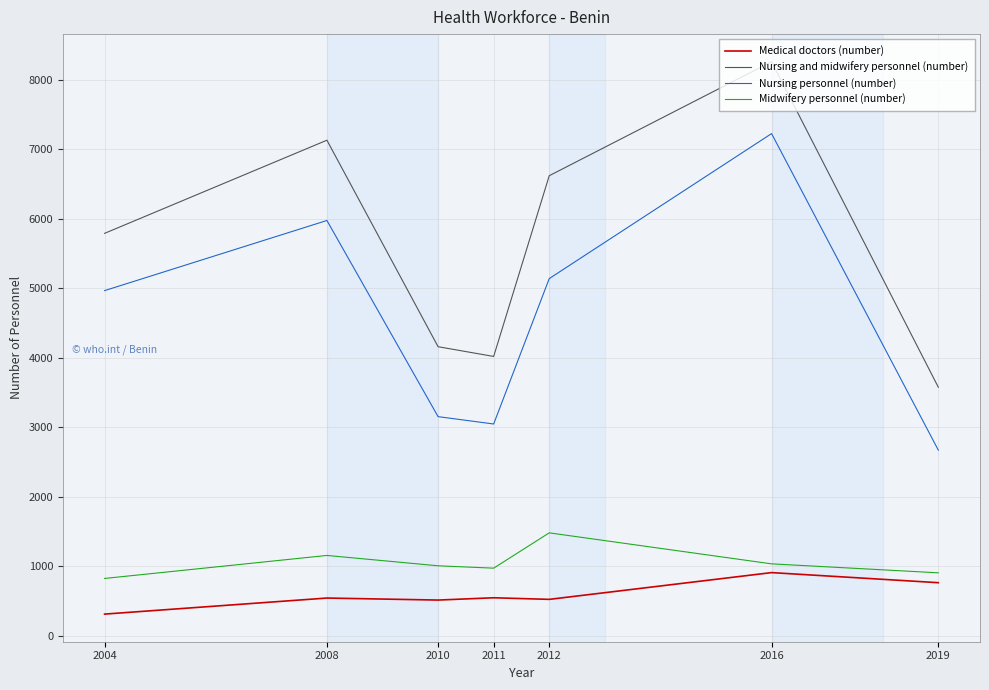

Rank the series at 2019 from lowest to highest value.

Medical doctors (number), Midwifery personnel (number), Nursing personnel (number), Nursing and midwifery personnel (number)